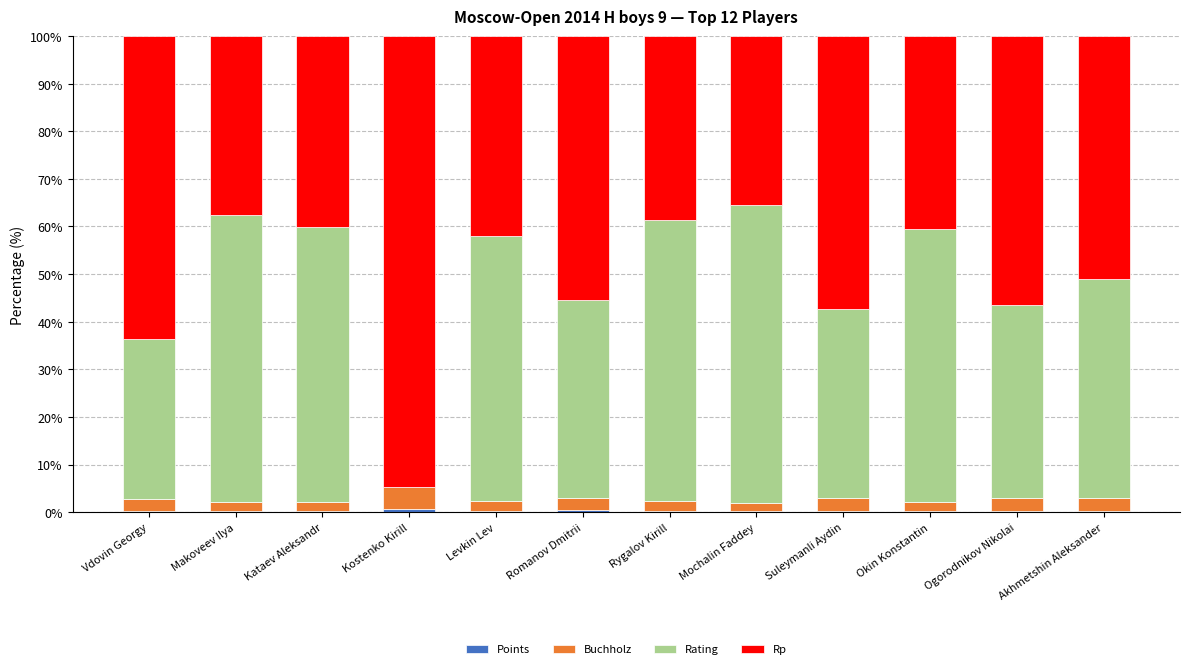

How many distinct data groups are displayed?

4